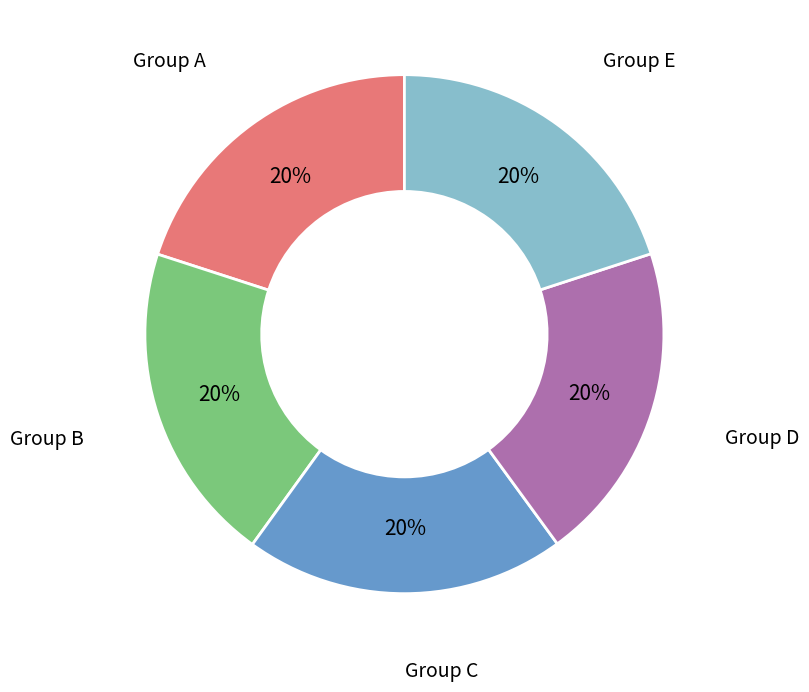

To the nearest percent, what is the combined percentage of Group B and Group A?

40%